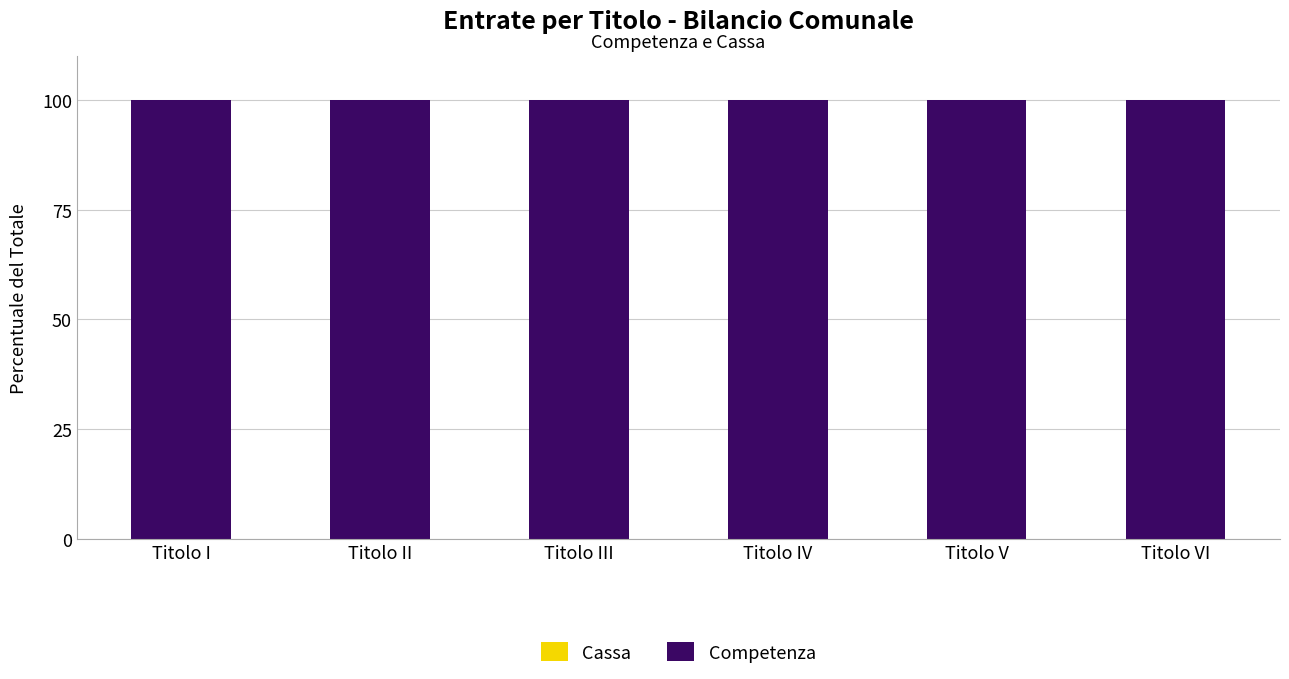

At which category is the sum across all series the highest?

Titolo I